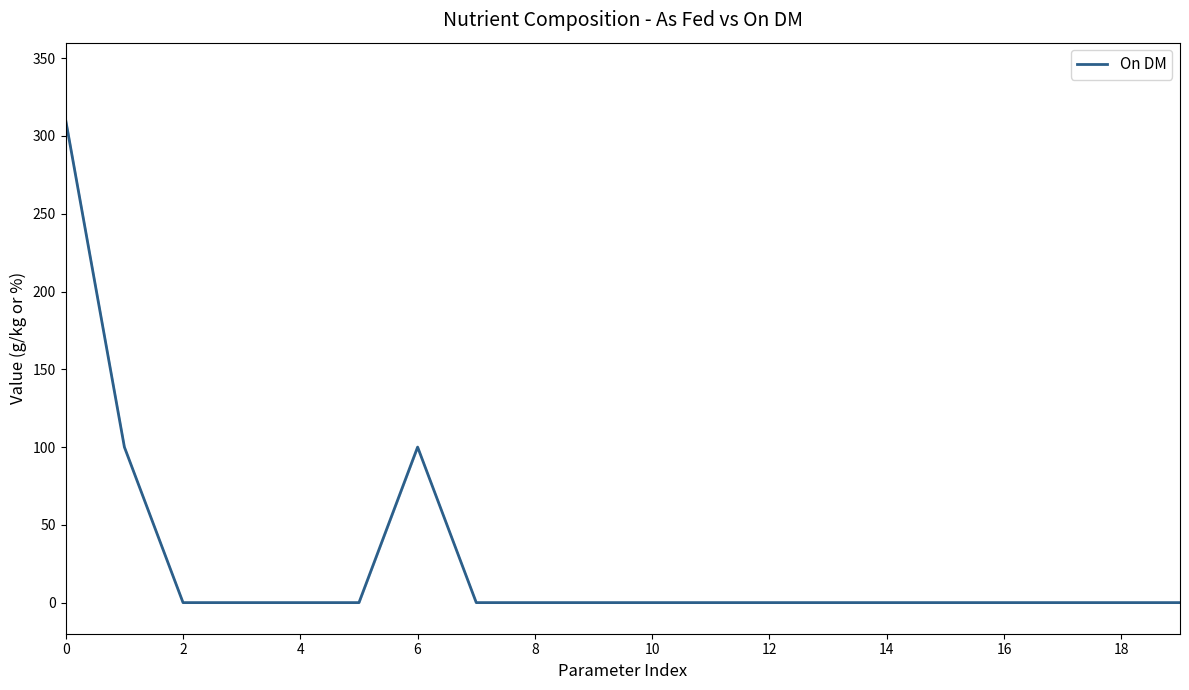

What is the difference between the maximum and minimum values?

310